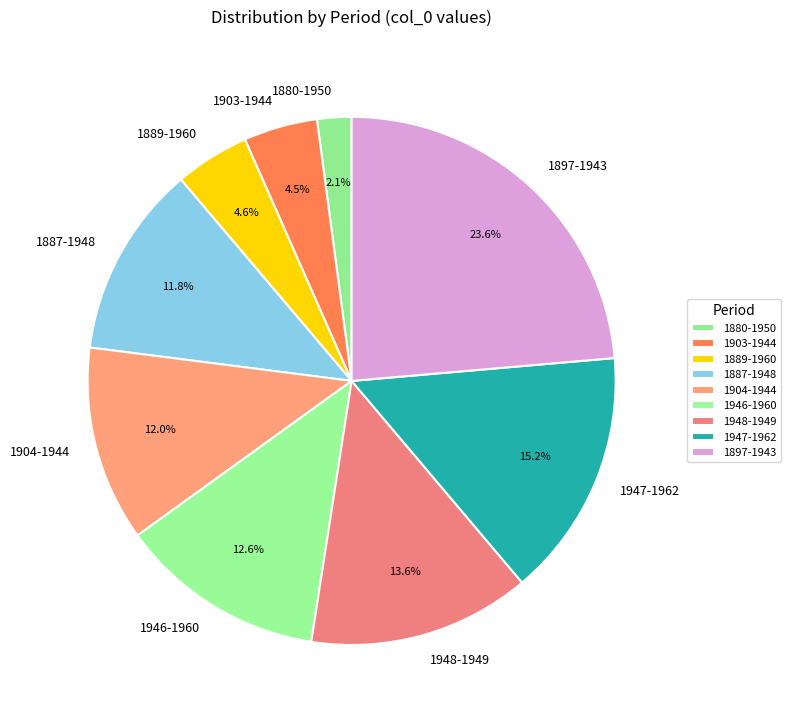

Combined, what portion of the pie is 1880-1950 and 1897-1943?

25.7%